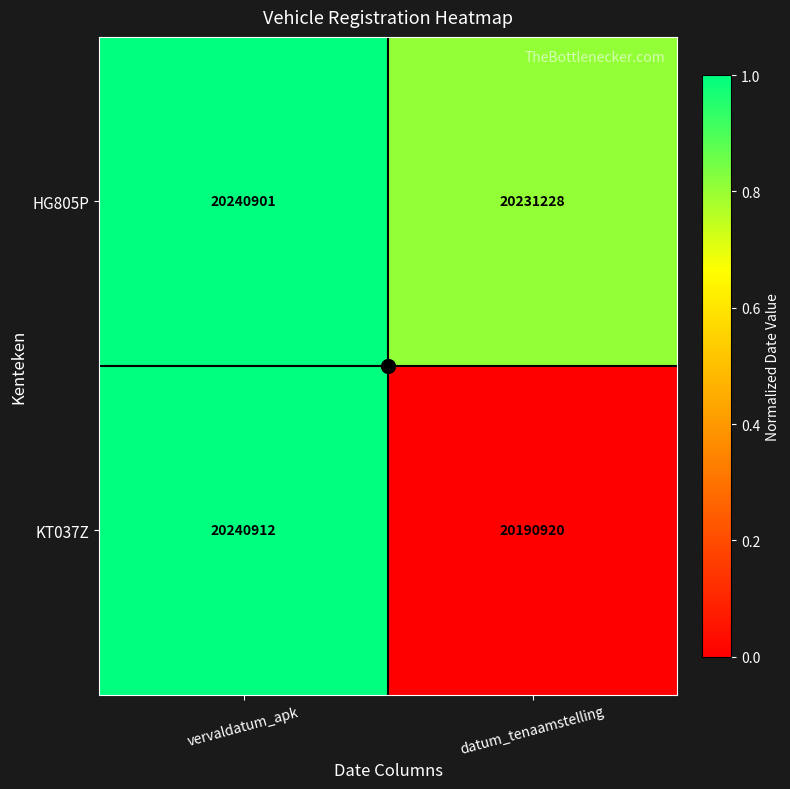

Is it true that HG805P equals 20231228 at datum_tenaamstelling?

True